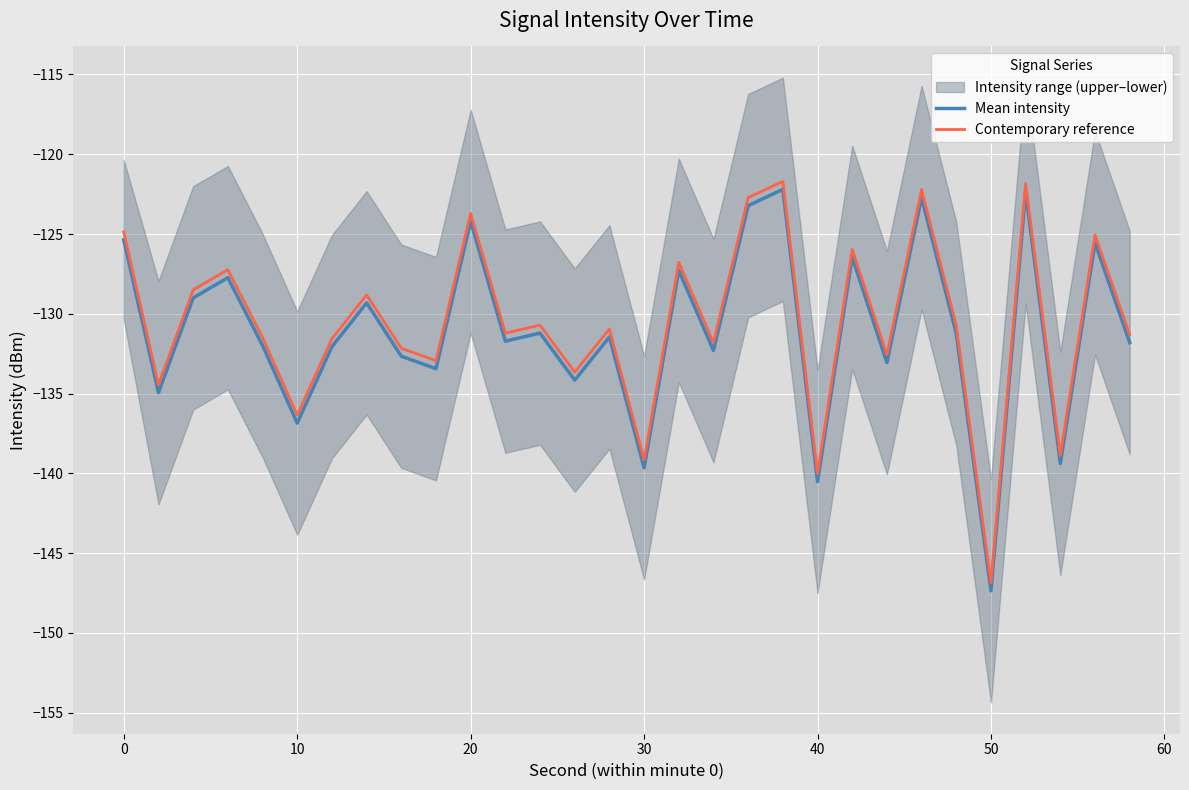

True or false: Mean intensity has a value of -124.2 at 20.

True